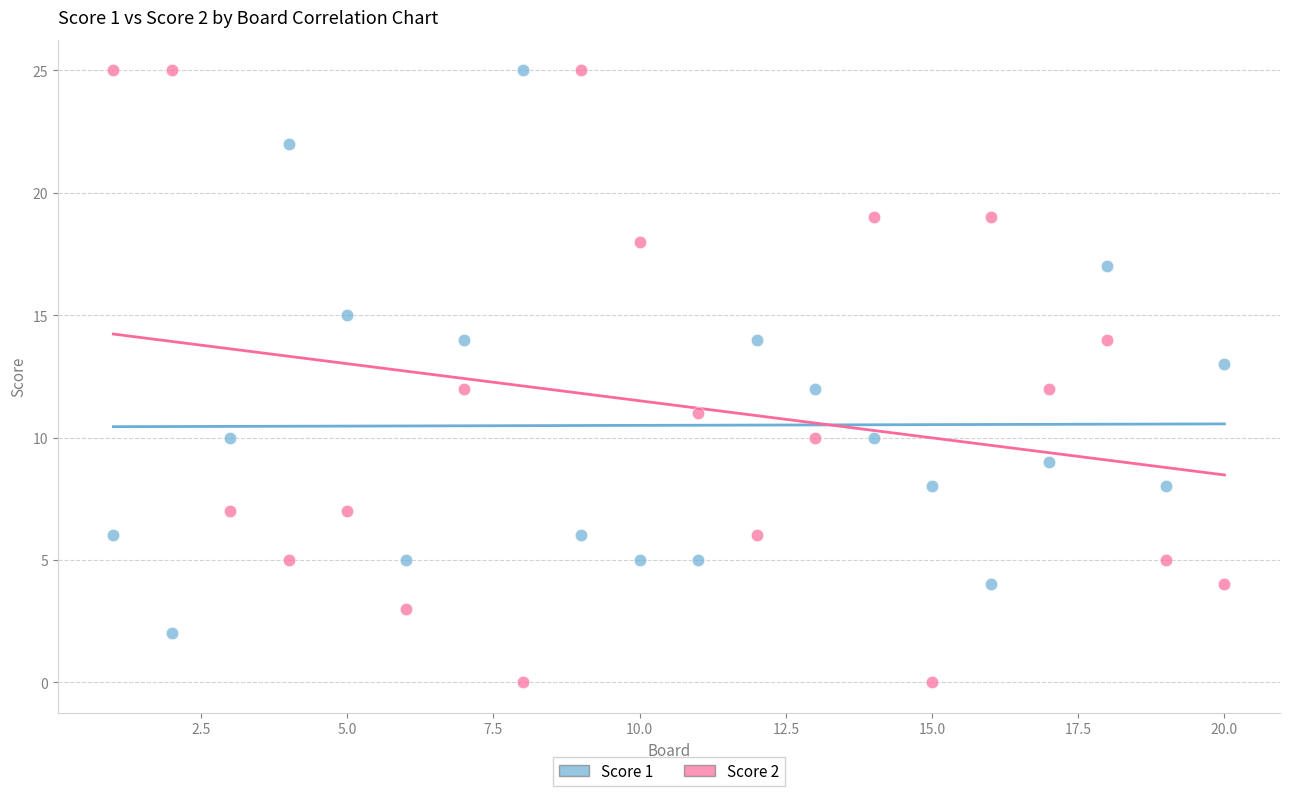

Which series contains the lowest Y value?

Score 2